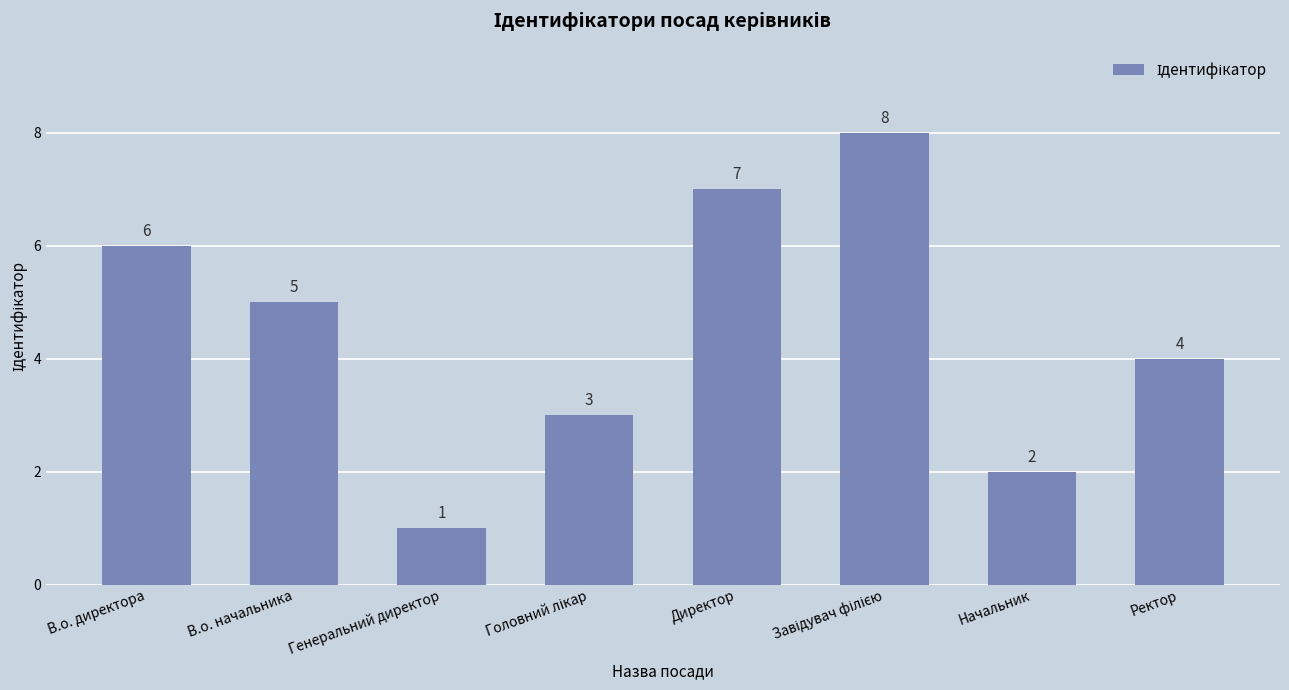

Count the number of data series in this chart.

1